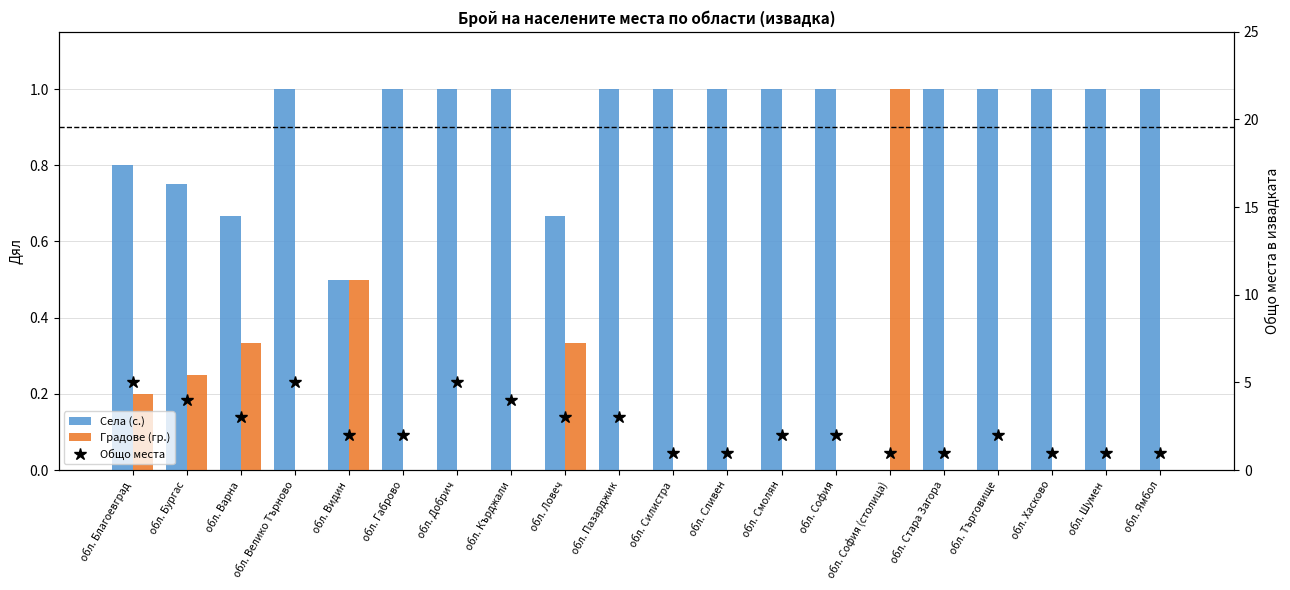

At how many categories does at least one series exceed 1?

13